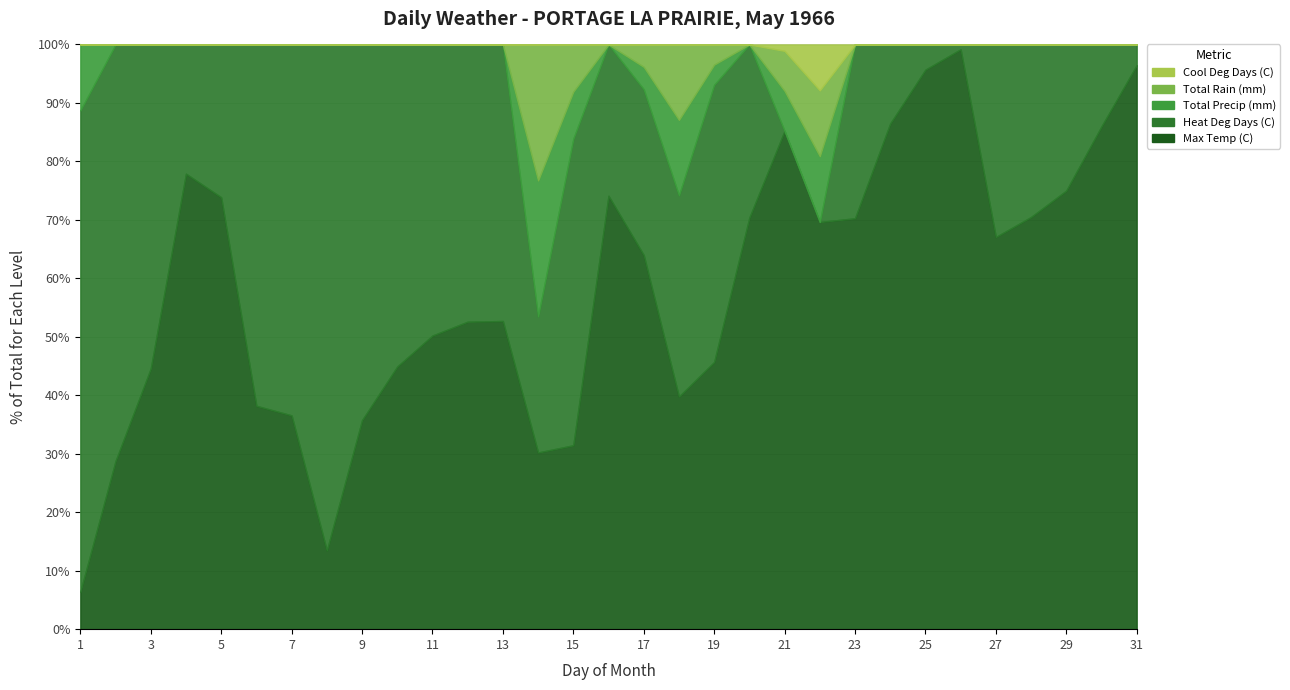

Reading left to right, extract all data points from this chart.

Max Temp (C): 1=1.7	2=6.7	3=11.1	4=22.2	5=17.8	6=8.9	7=8.3	8=2.8	9=8.9	10=10.6	11=11.7	12=12.2	13=11.7	14=13.9	15=7.8	16=18.9	17=16.7	18=11.1	19=10.6	20=18.3	21=31.1	22=32.8	23=15.6	24=21.1	25=24.4	26=23.9	27=16.7	28=17.2	29=18.9	30=23.3	31=27.2
Heat Deg Days (C): 1=21.9	2=16.6	3=13.8	4=6.3	5=6.3	6=14.4	7=14.4	8=18.0	9=16.0	10=13.0	11=11.6	12=11.0	13=10.5	14=10.7	15=13.0	16=6.6	17=7.4	18=9.6	19=11.0	20=7.7	21=0.0	22=0.0	23=6.6	24=3.3	25=1.1	26=0.2	27=8.2	28=7.2	29=6.3	30=3.8	31=1.0
Total Precip (mm): 1=3.0	2=0.0	3=0.0	4=0.0	5=0.0	6=0.0	7=0.0	8=0.0	9=0.0	10=0.0	11=0.0	12=0.0	13=0.0	14=10.7	15=2.0	16=0.0	17=1.0	18=3.6	19=0.8	20=0.0	21=2.5	22=5.3	23=0.0	24=0.0	25=0.0	26=0.0	27=0.0	28=0.0	29=0.0	30=0.0	31=0.0
Total Rain (mm): 1=0.0	2=0.0	3=0.0	4=0.0	5=0.0	6=0.0	7=0.0	8=0.0	9=0.0	10=0.0	11=0.0	12=0.0	13=0.0	14=10.7	15=2.0	16=0.0	17=1.0	18=3.6	19=0.8	20=0.0	21=2.5	22=5.3	23=0.0	24=0.0	25=0.0	26=0.0	27=0.0	28=0.0	29=0.0	30=0.0	31=0.0
Cool Deg Days (C): 1=0.0	2=0.0	3=0.0	4=0.0	5=0.0	6=0.0	7=0.0	8=0.0	9=0.0	10=0.0	11=0.0	12=0.0	13=0.0	14=0.0	15=0.0	16=0.0	17=0.0	18=0.0	19=0.0	20=0.0	21=0.4	22=3.7	23=0.0	24=0.0	25=0.0	26=0.0	27=0.0	28=0.0	29=0.0	30=0.0	31=0.0